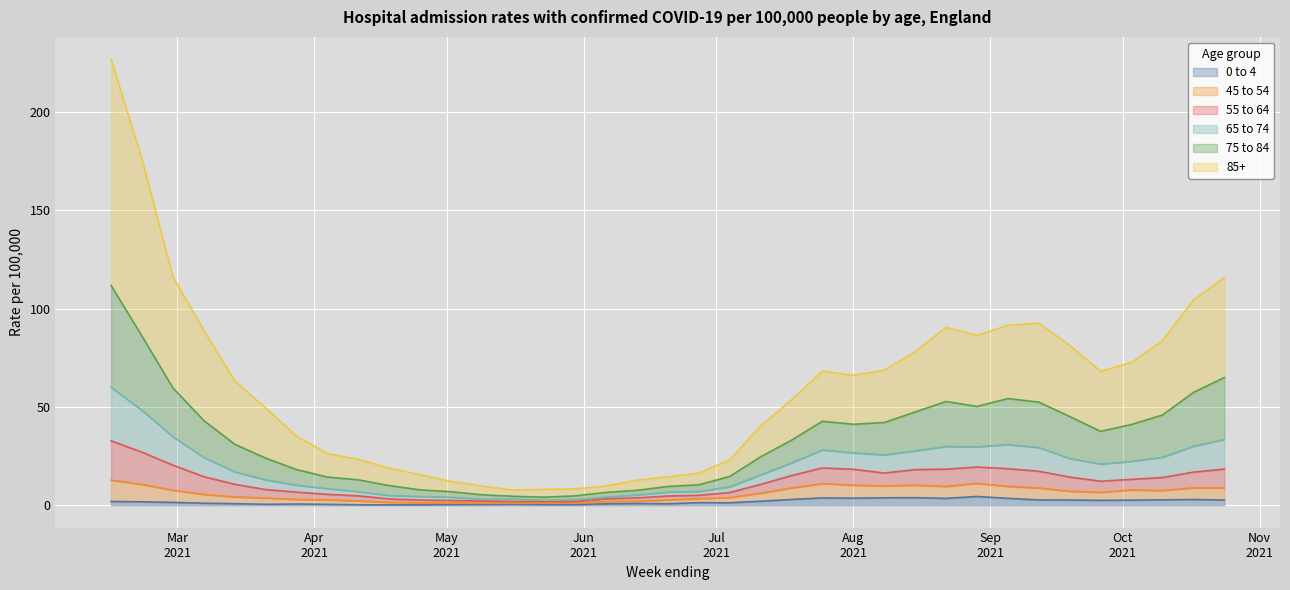

What are all the series names shown in the legend?

0 to 4, 45 to 54, 55 to 64, 65 to 74, 75 to 84, 85+